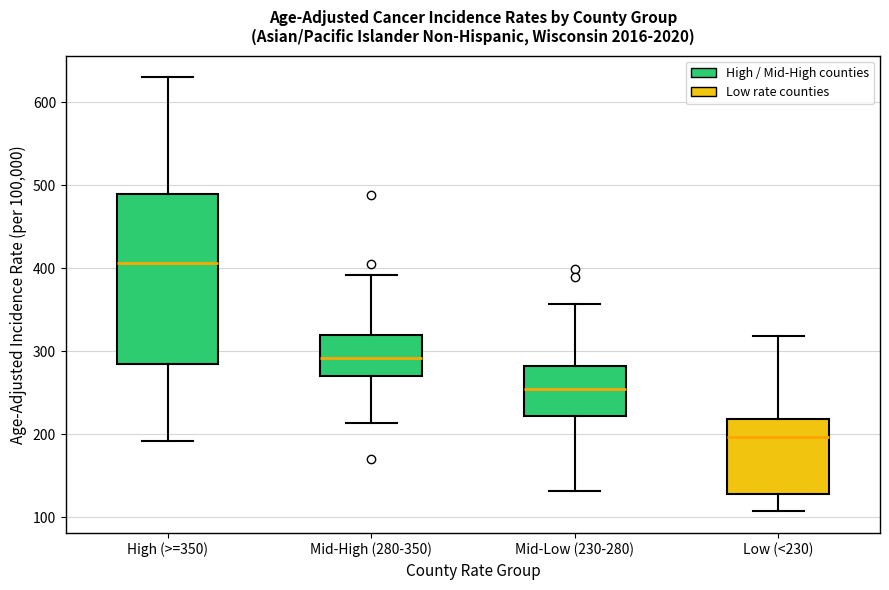

Reading left to right, read every box against the y-axis: the position of its median line, the range the box covers, and the ends of its whiskers. The values are not printed on the chart, so give them approximately, as read against the axis.

High (>=350): median 410, box 290 to 490, whiskers 190 to 630
Mid-High (280-350): median 290, box 270 to 320, whiskers 210 to 390
Mid-Low (230-280): median 250, box 220 to 280, whiskers 130 to 360
Low (<230): median 200, box 130 to 220, whiskers 110 to 320